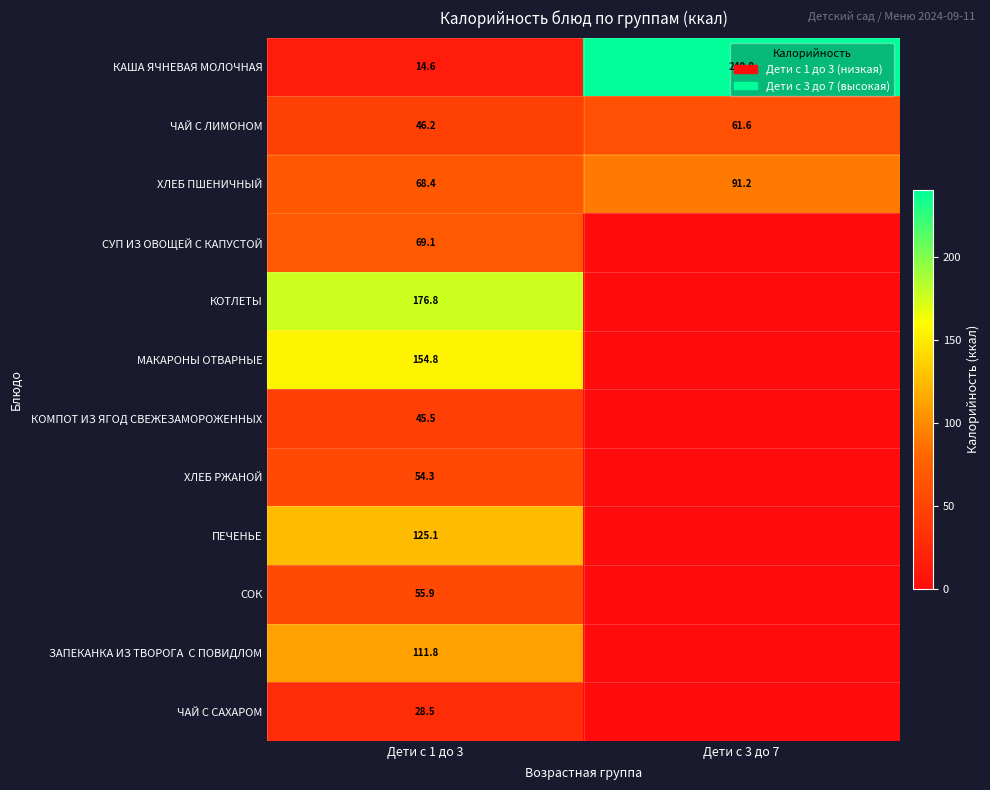

Is it true that КОТЛЕТЫ equals 176.8 at Дети с 1 до 3?

True